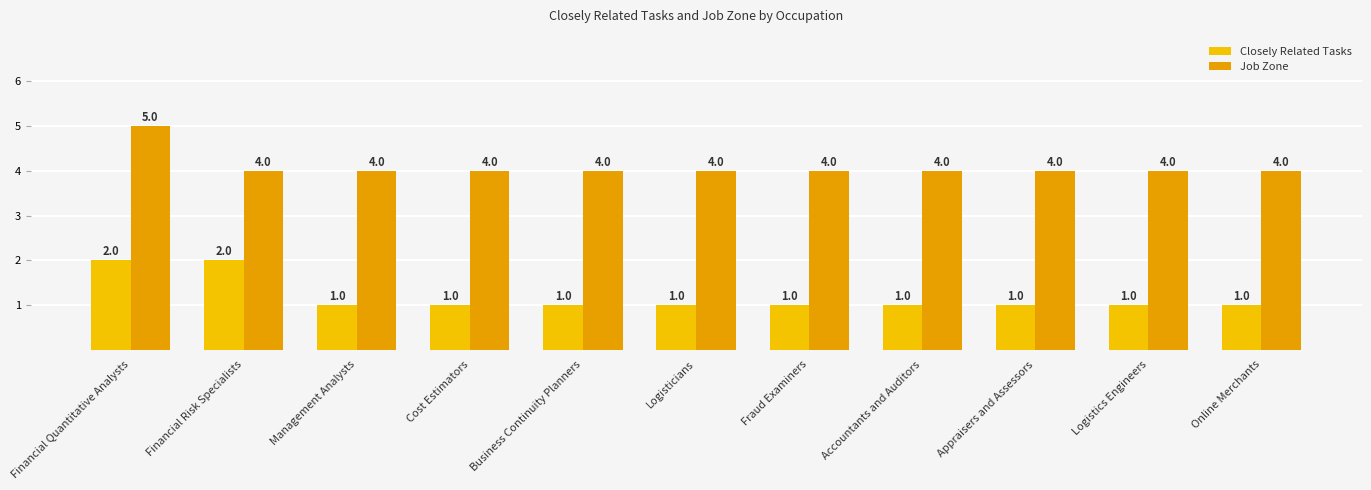

What is the average value of the Job Zone series?

4